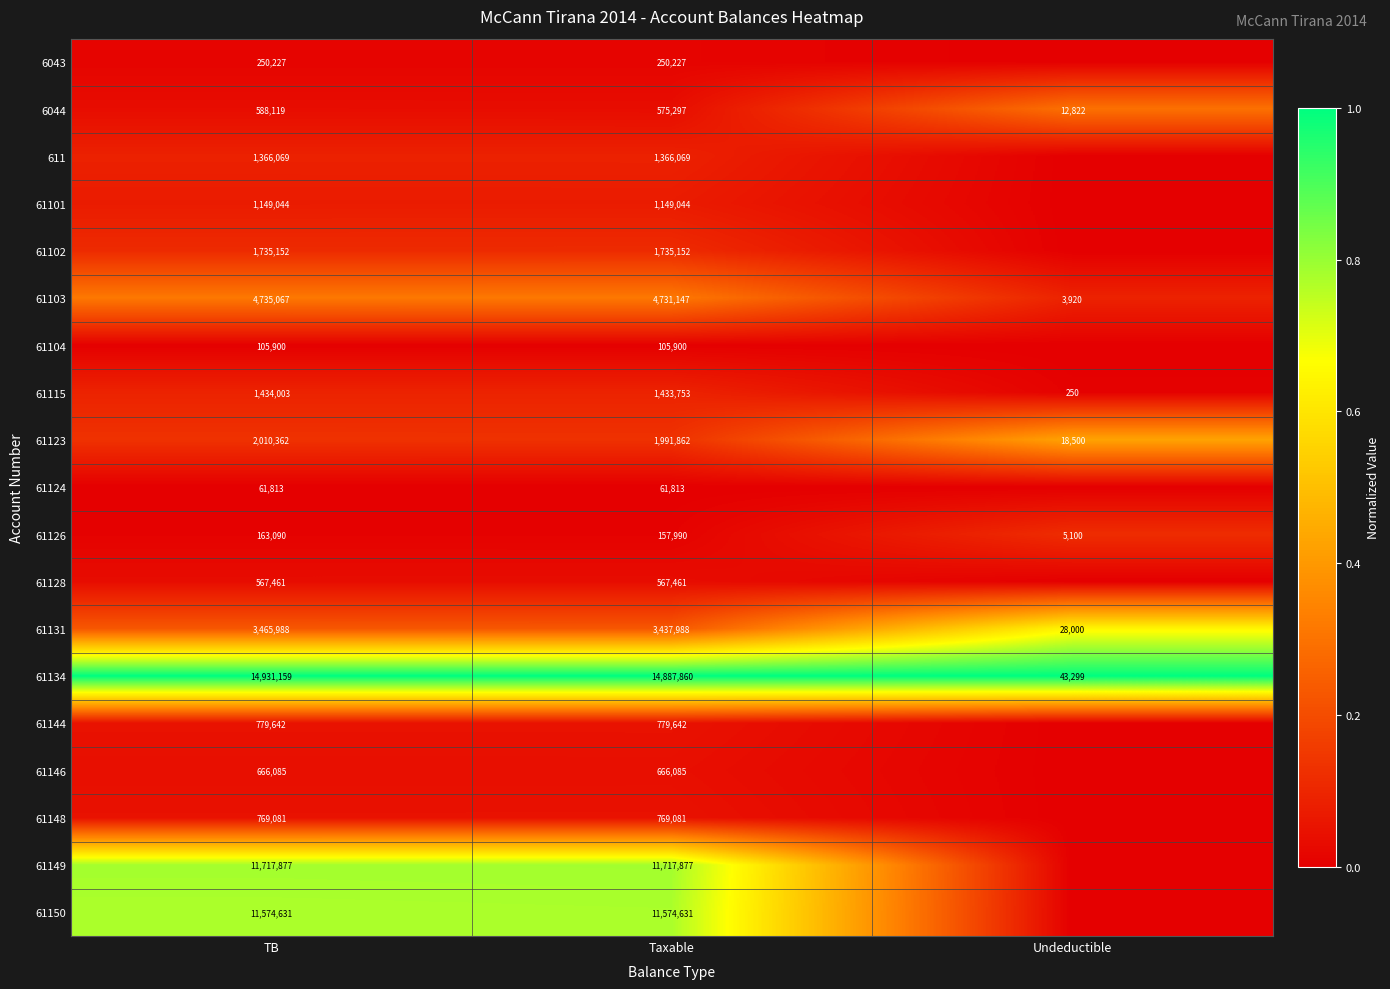

What is the highest value of the 61103 series?

4735067